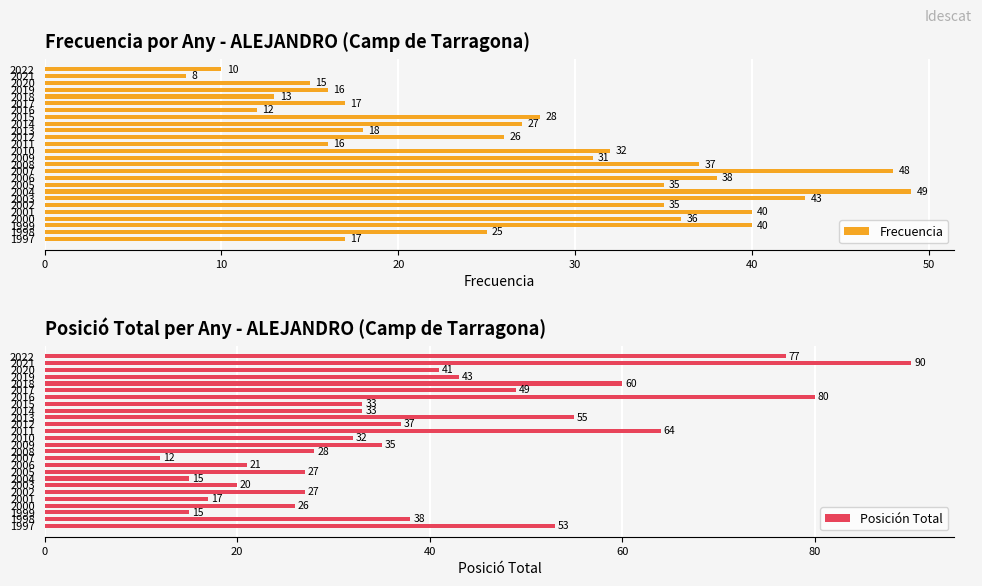

What is the minimum value for Frecuencia?

8